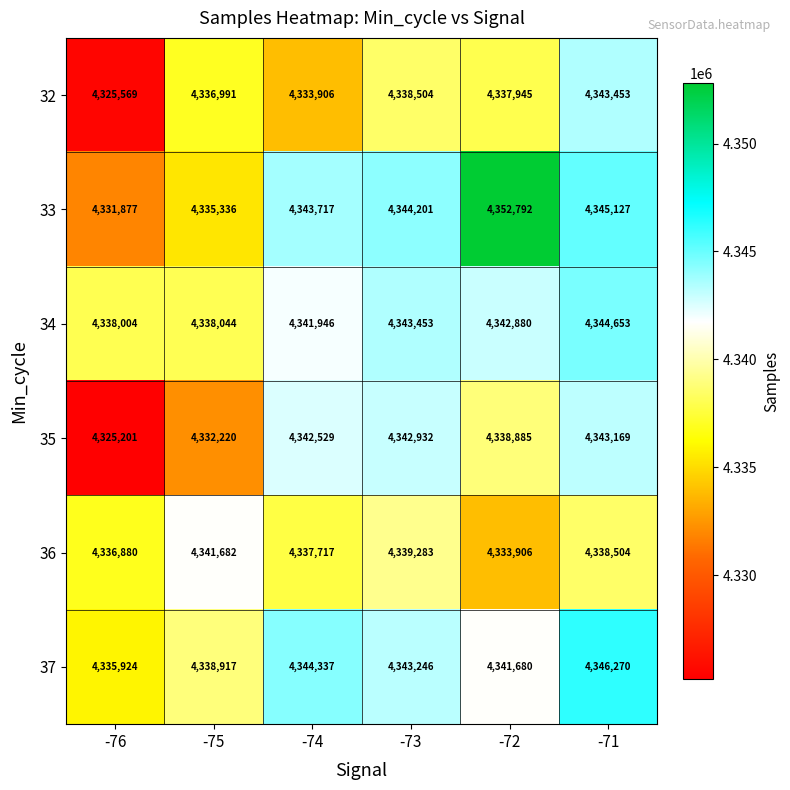

What is the minimum value shown in the chart?

4325201